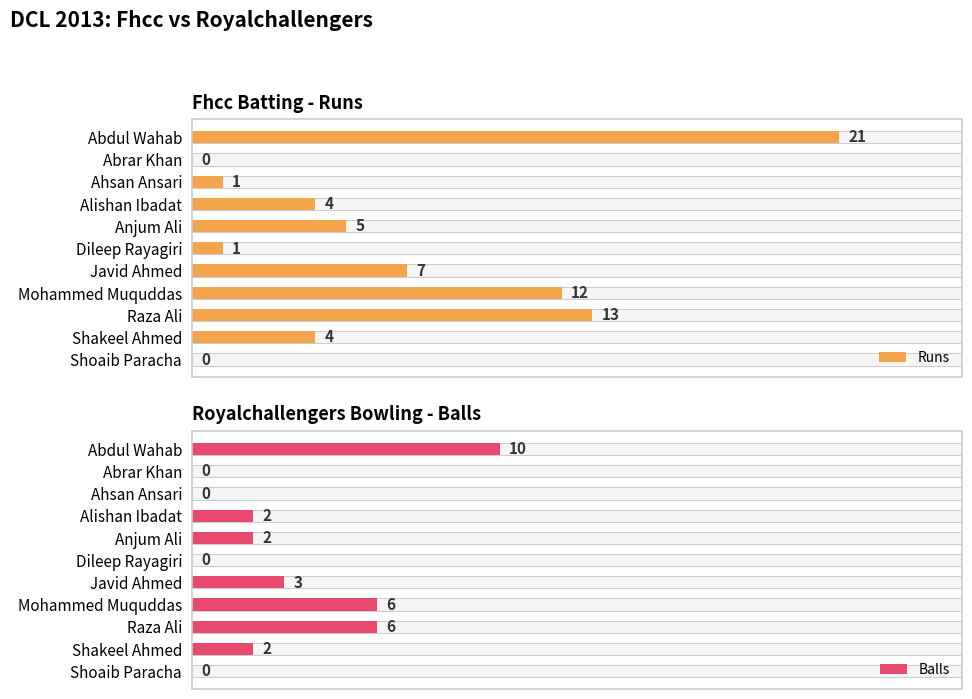

How many values in the Runs series are below 4?

4